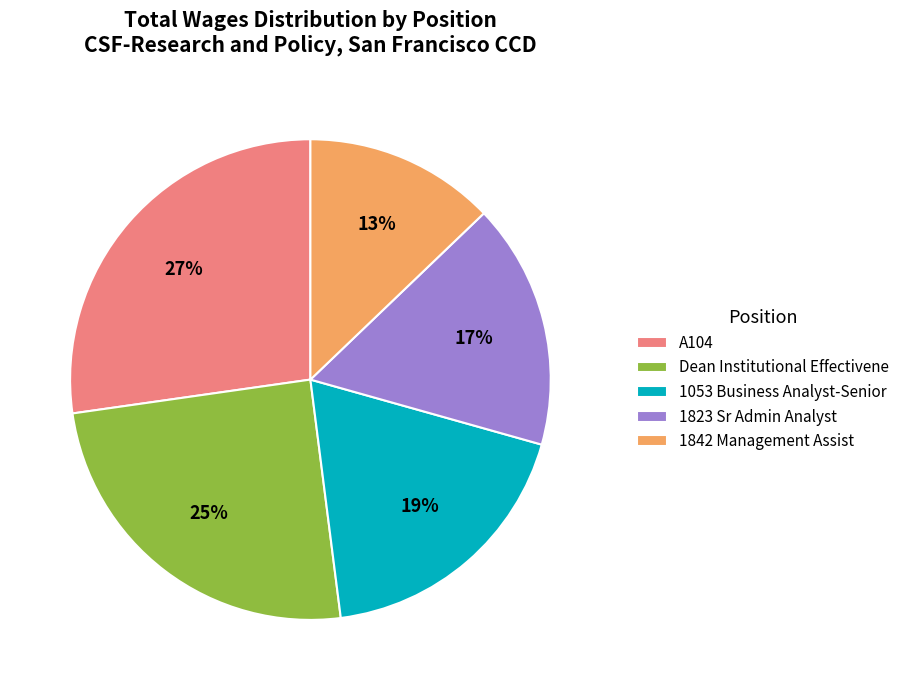

To the nearest percent, what is the difference between the Dean Institutional Effectivene and A104 slice percentages?

2%